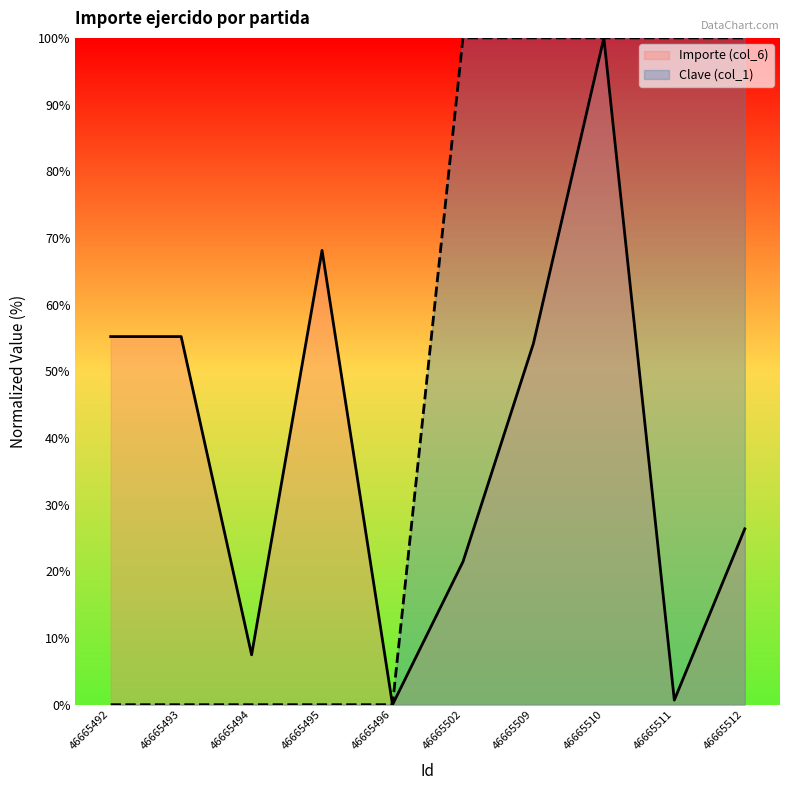

Does the chart display data point markers on the line(s)?

No